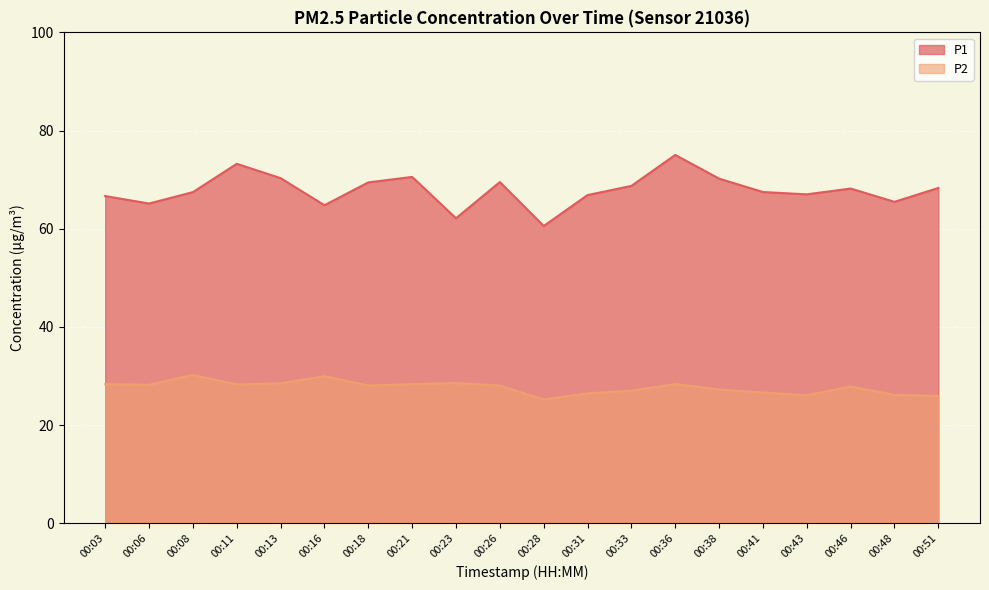

What is the value of the P1 point at the 12th from the left?

66.8